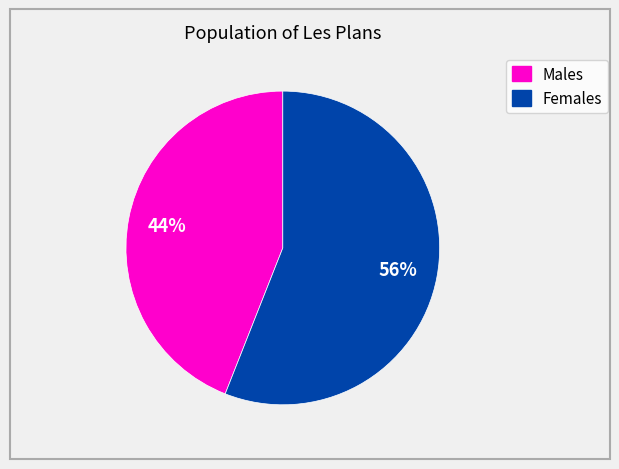

How many slices are in this pie chart?

2